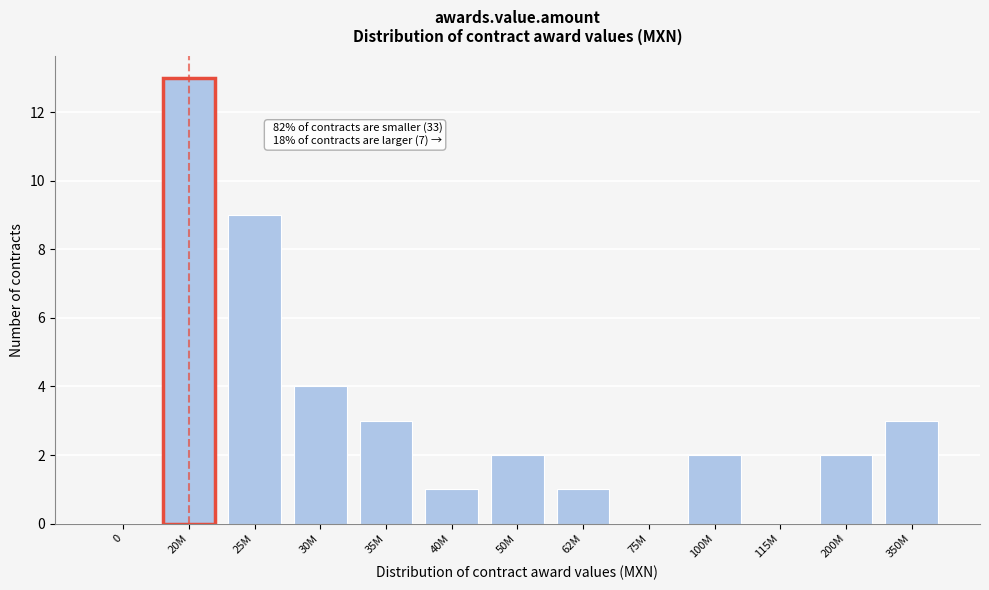

Reading left to right, transcribe all the data shown in this chart.

0=0	20M=13	25M=9	30M=4	35M=3	40M=1	50M=2	62M=1	75M=0	100M=2	115M=0	200M=2	350M=3